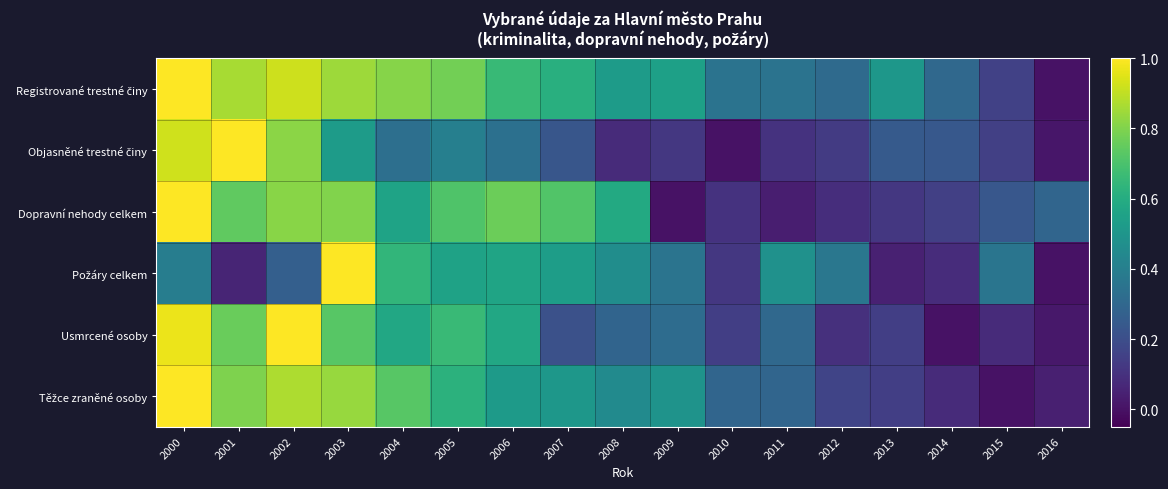

How many series are shown in this chart?

6